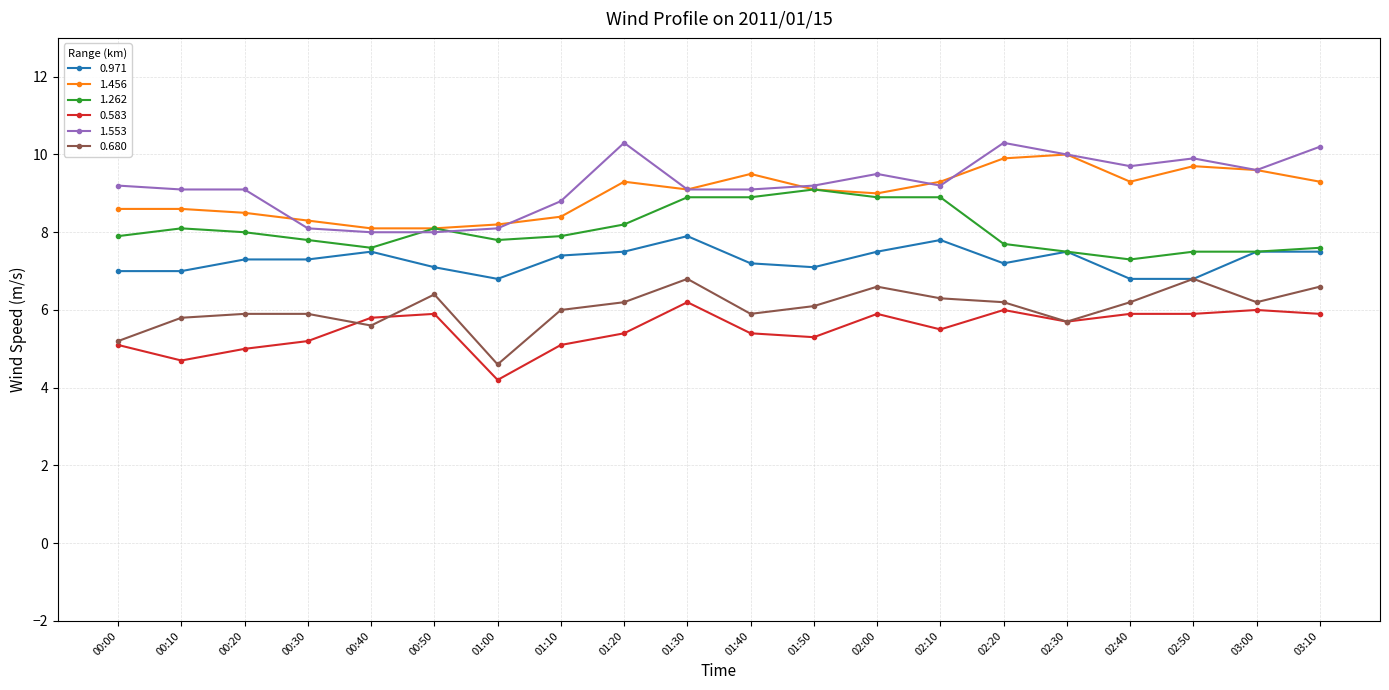

What is the difference between the maximum and minimum values in the 0.680 series?

2.2